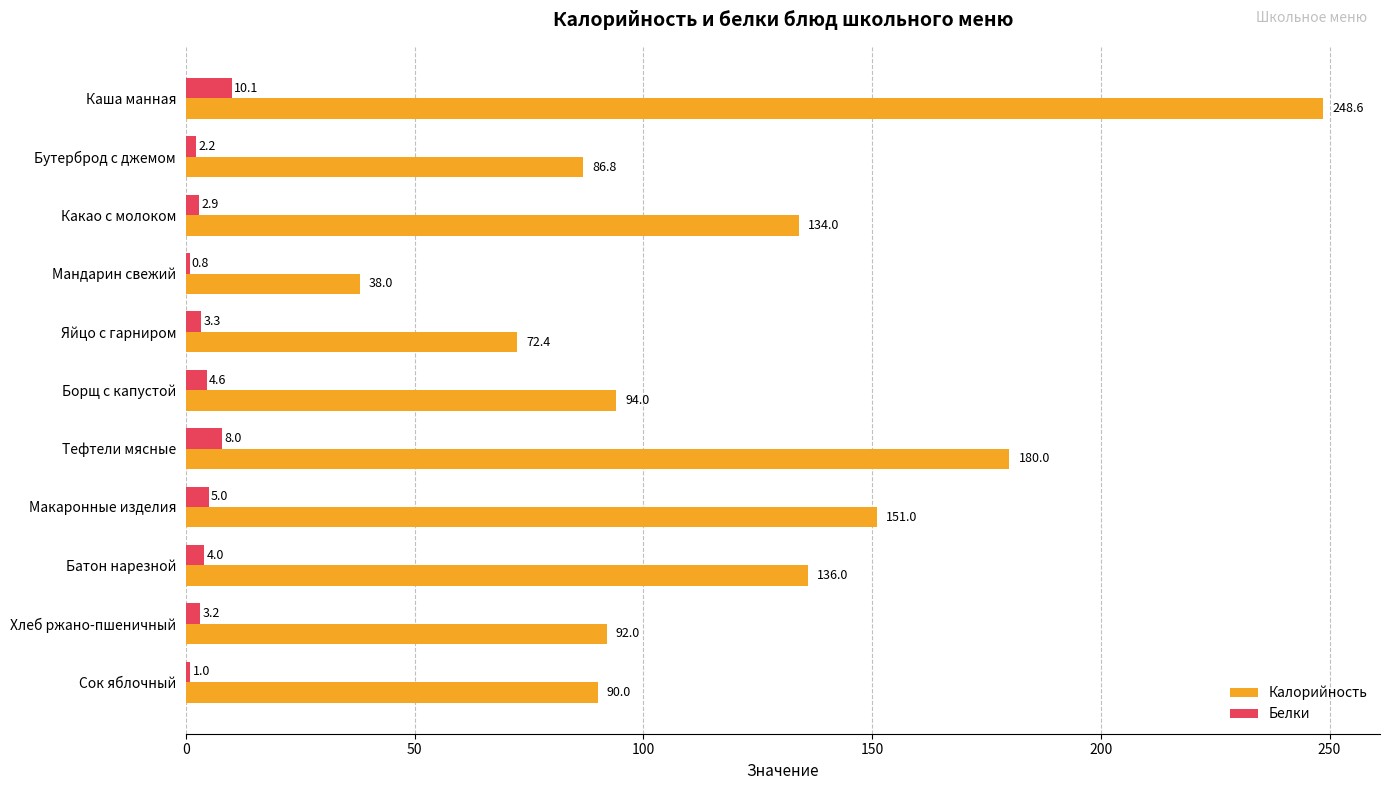

What is the greatest value displayed?

248.6